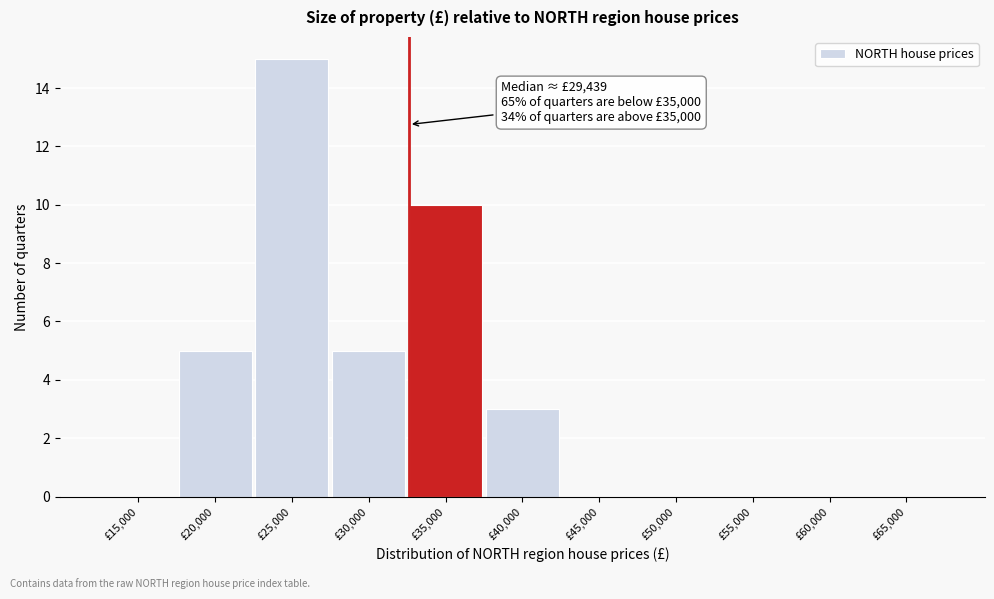

Reading right to left, list all the values displayed in this chart.

£65,000=0	£60,000=0	£55,000=0	£50,000=0	£45,000=0	£40,000=3	£35,000=10	£30,000=5	£25,000=15	£20,000=5	£15,000=0